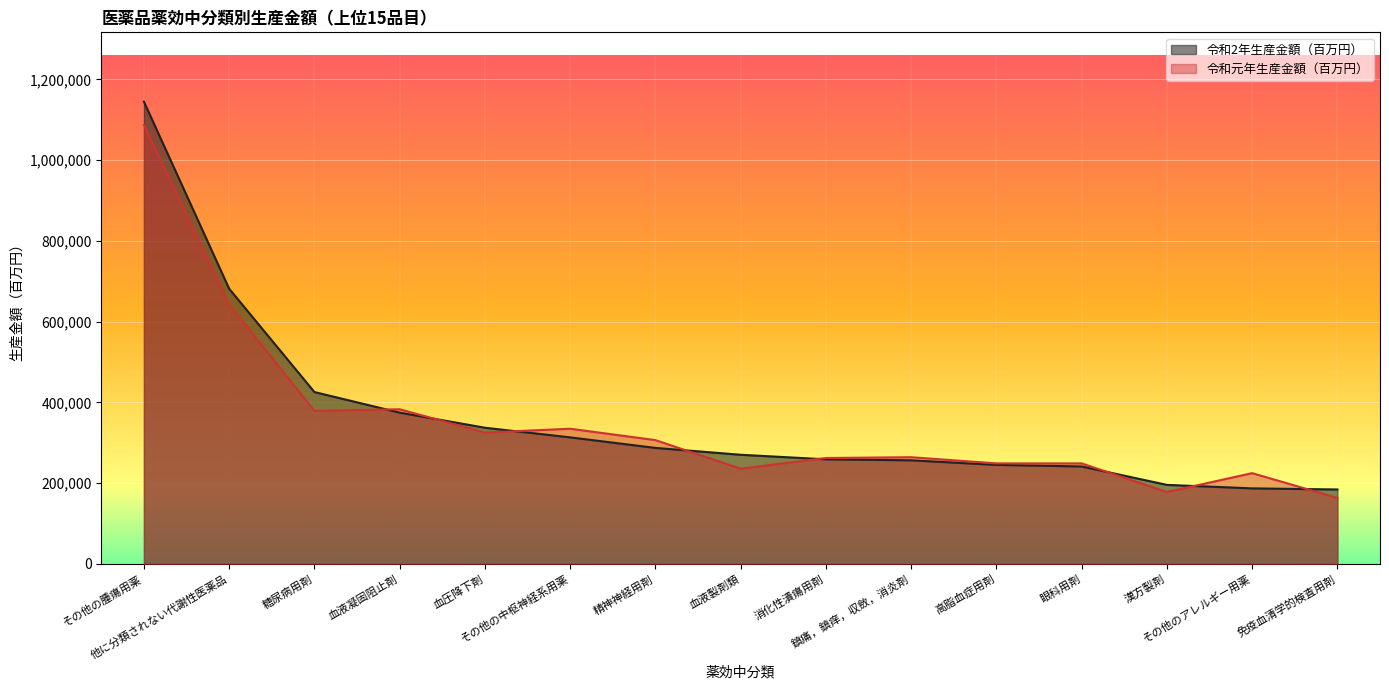

Reading left to right, what are all the values shown in this chart?

令和2年生産金額（百万円）: その他の腫瘍用薬=1144709	他に分類されない代謝性医薬品=681496	糖尿病用剤=425627	血液凝固阻止剤=374598	血圧降下剤=337223	その他の中枢神経系用薬=313369	精神神経用剤=287260	血液製剤類=270304	消化性潰瘍用剤=258996	鎮痛，鎮痒，収斂，消炎剤=256544	高脂血症用剤=245250	眼科用剤=241313	漢方製剤=195719	その他のアレルギー用薬=187041	免疫血清学的検査用剤=184328
令和元年生産金額（百万円）: その他の腫瘍用薬=1086866	他に分類されない代謝性医薬品=642127	糖尿病用剤=379127	血液凝固阻止剤=382959	血圧降下剤=325224	その他の中枢神経系用薬=334792	精神神経用剤=306567	血液製剤類=235692	消化性潰瘍用剤=262298	鎮痛，鎮痒，収斂，消炎剤=264246	高脂血症用剤=248951	眼科用剤=248933	漢方製剤=178075	その他のアレルギー用薬=224752	免疫血清学的検査用剤=163400